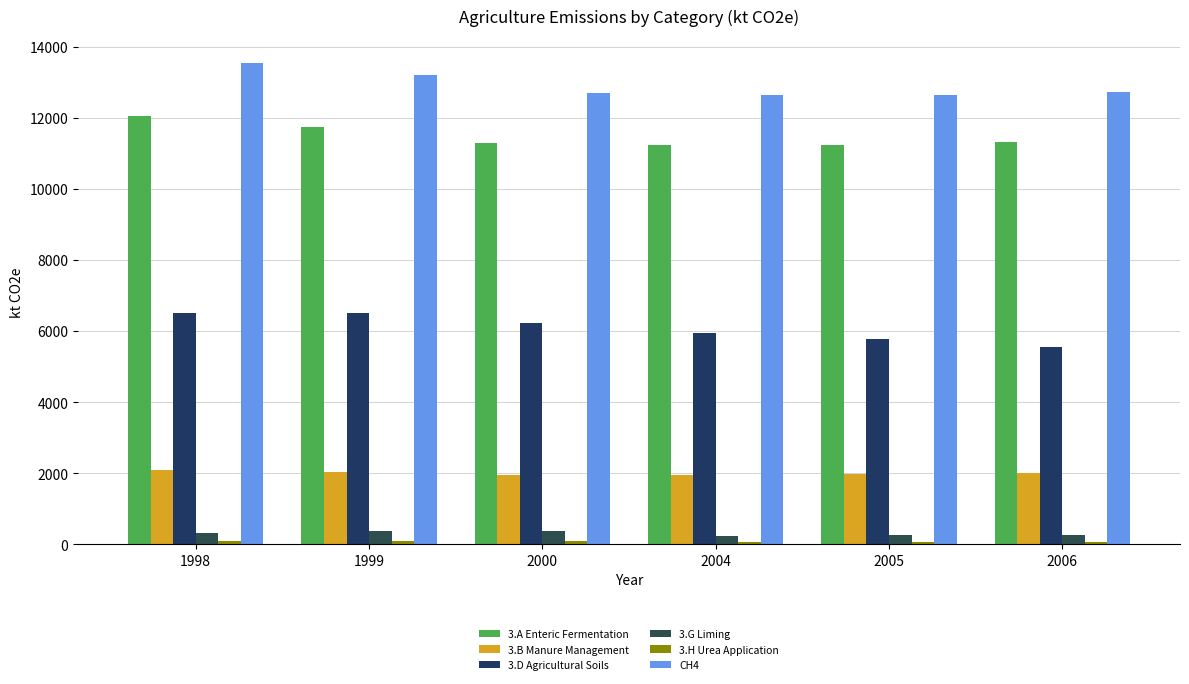

What is the sum of the 3.A Enteric Fermentation values at 1999 and 2004?

22983.9